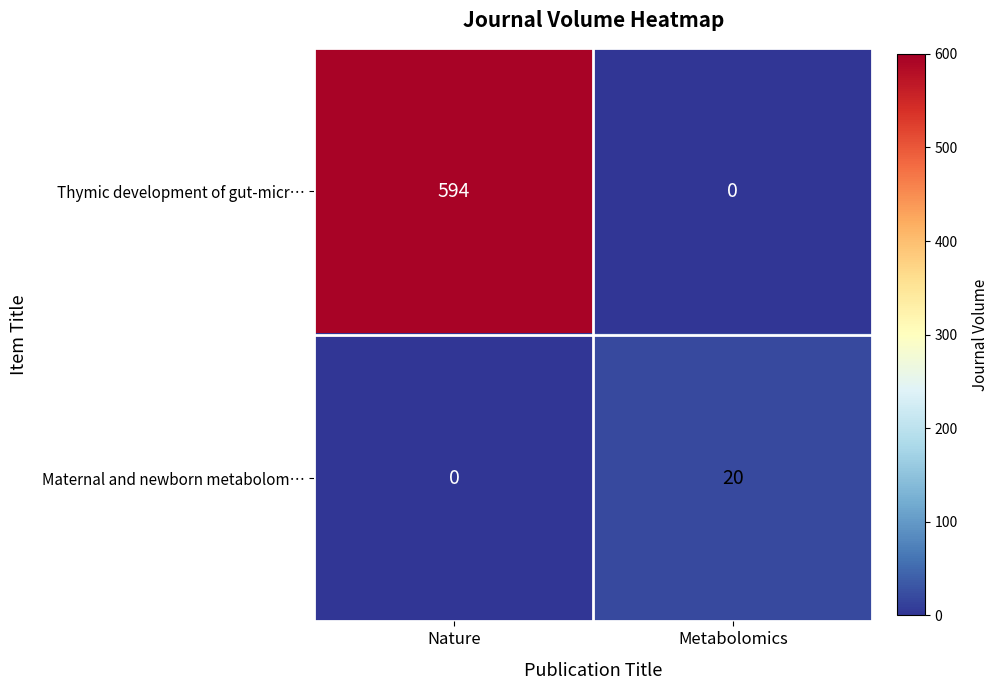

What is the difference between the maximum and minimum values in the Thymic development of gut-micr… series?

594